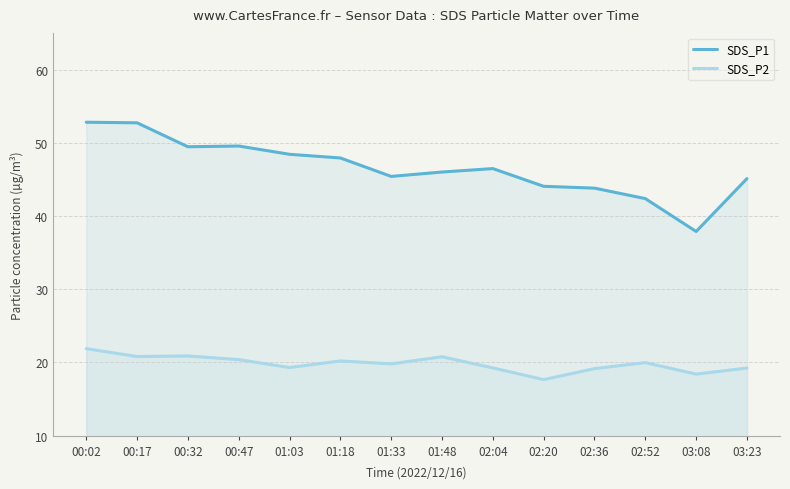

What value does the SDS_P2 series have at 00:02?

21.9